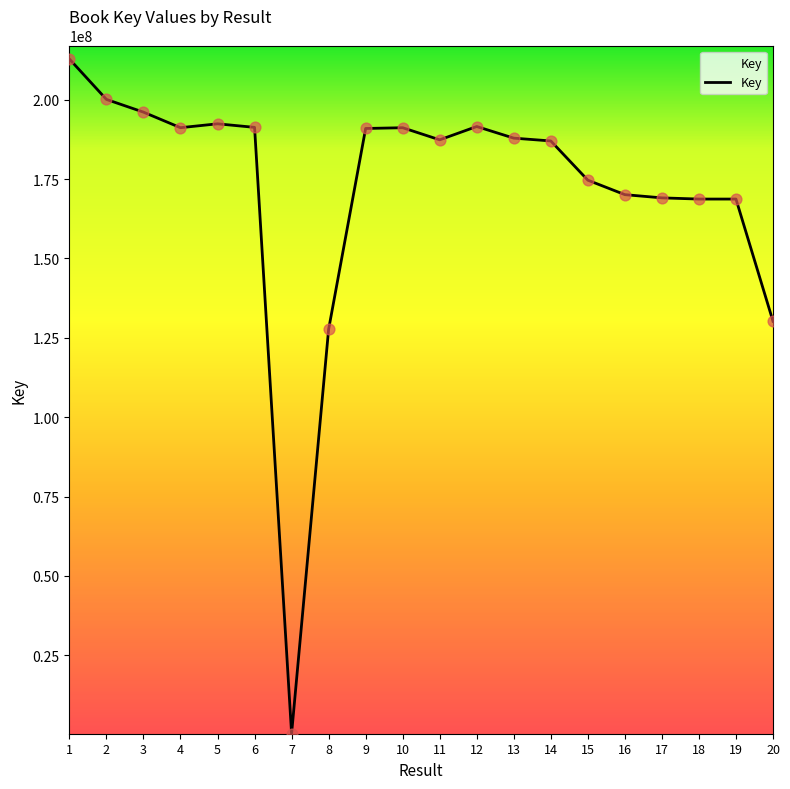

Which has a higher value, 20 or 19?

19